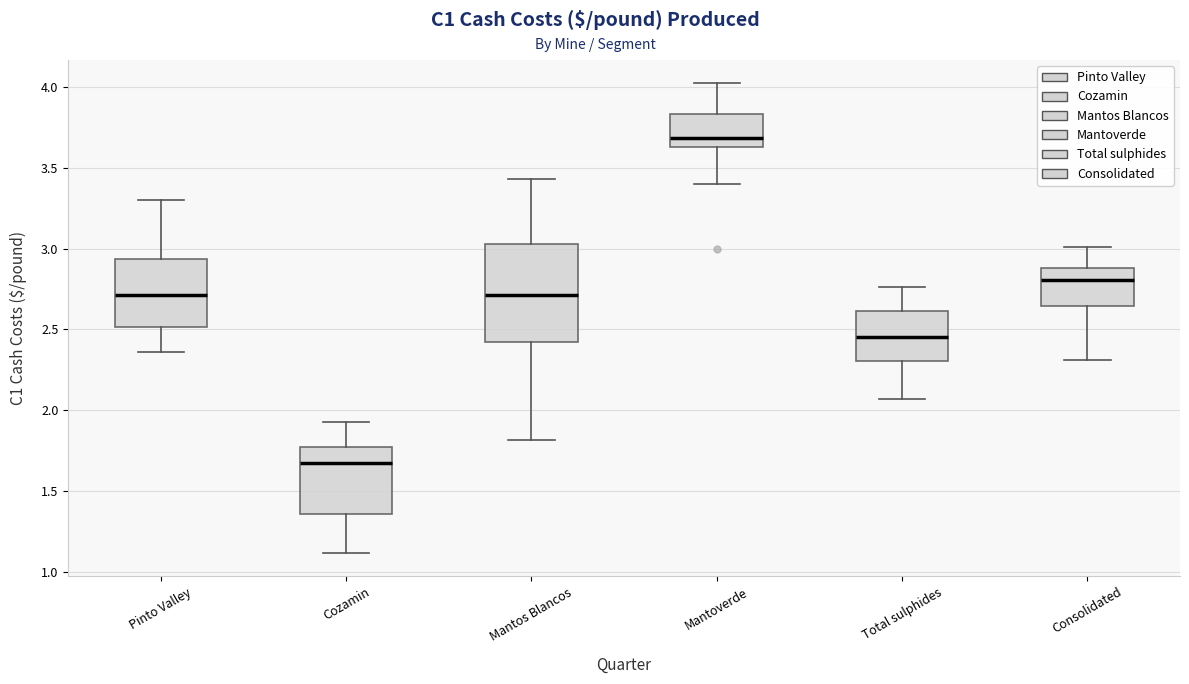

Reading left to right, read every box against the y-axis: the position of its median line, the range the box covers, and the ends of its whiskers. The values are not printed on the chart, so give them approximately, as read against the axis.

Pinto Valley: median 2.70, box 2.50 to 2.95, whiskers 2.35 to 3.30
Cozamin: median 1.70, box 1.35 to 1.80, whiskers 1.10 to 1.95
Mantos Blancos: median 2.70, box 2.40 to 3.05, whiskers 1.80 to 3.45
Mantoverde: median 3.70, box 3.65 to 3.85, whiskers 3.40 to 4.00
Total sulphides: median 2.45, box 2.30 to 2.60, whiskers 2.05 to 2.75
Consolidated: median 2.80, box 2.65 to 2.90, whiskers 2.30 to 3.00